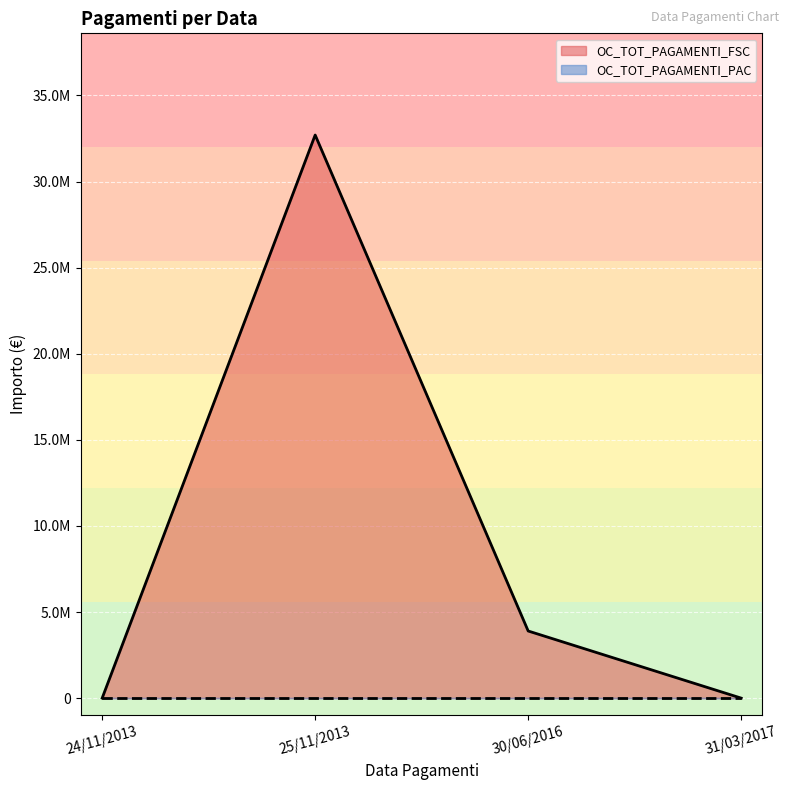

The value at 31/03/2017 is -0.6. True or false?

False